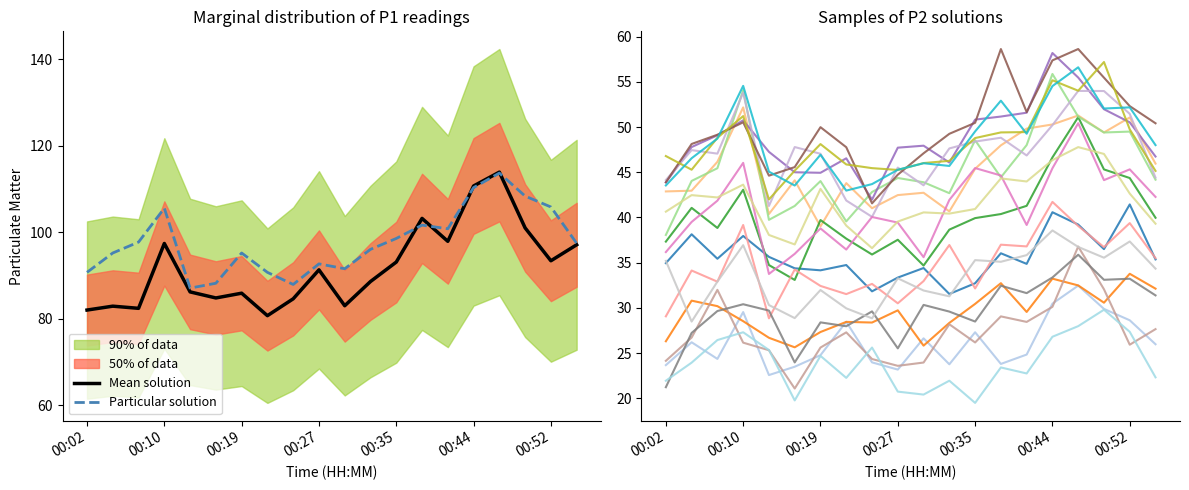

Which series changed the most between 00:35 and 00:49?

P2